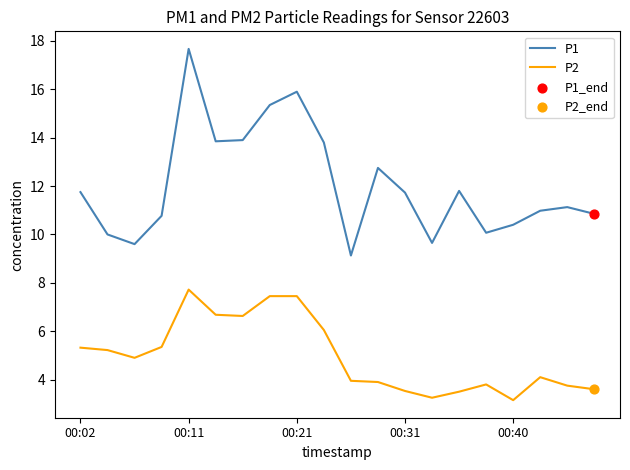

True or false: P1 and P2 intersect in this chart.

False